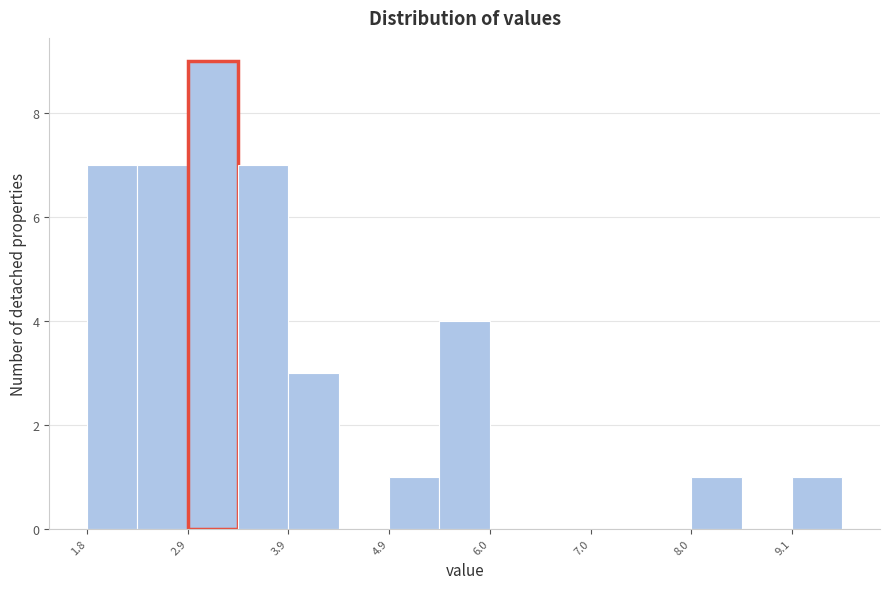

Read against the x-axis, roughly where is the centre of the tallest bar?

3.2